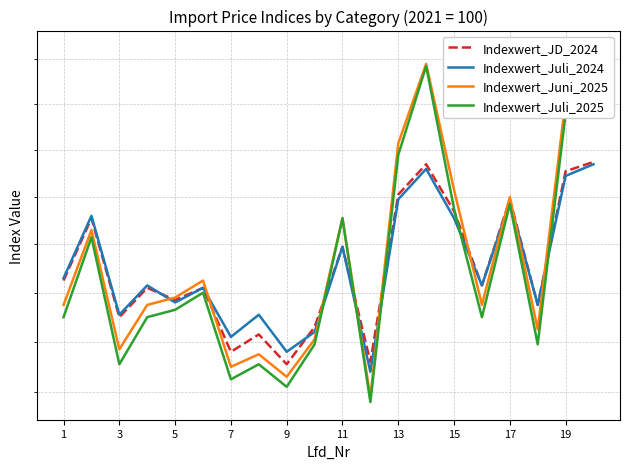

The value of Indexwert_Juni_2025 at 15 is 116.3. True or false?

True